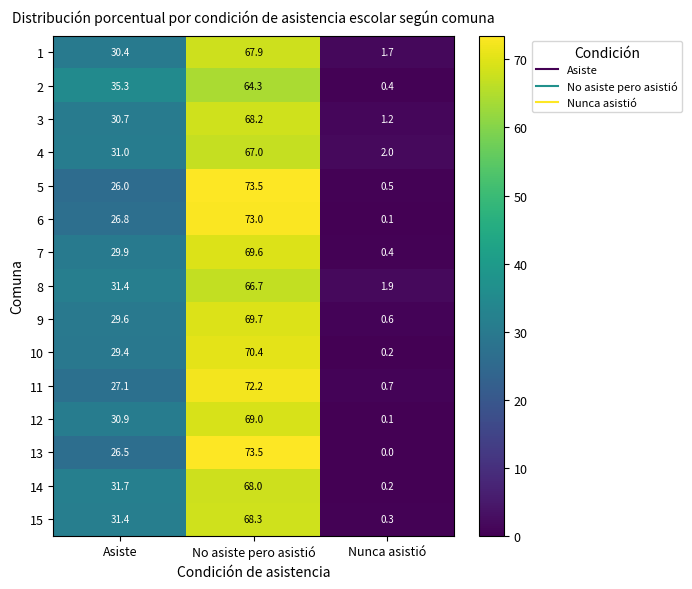

Which category has the highest value in the 8 series?

No asiste pero asistió